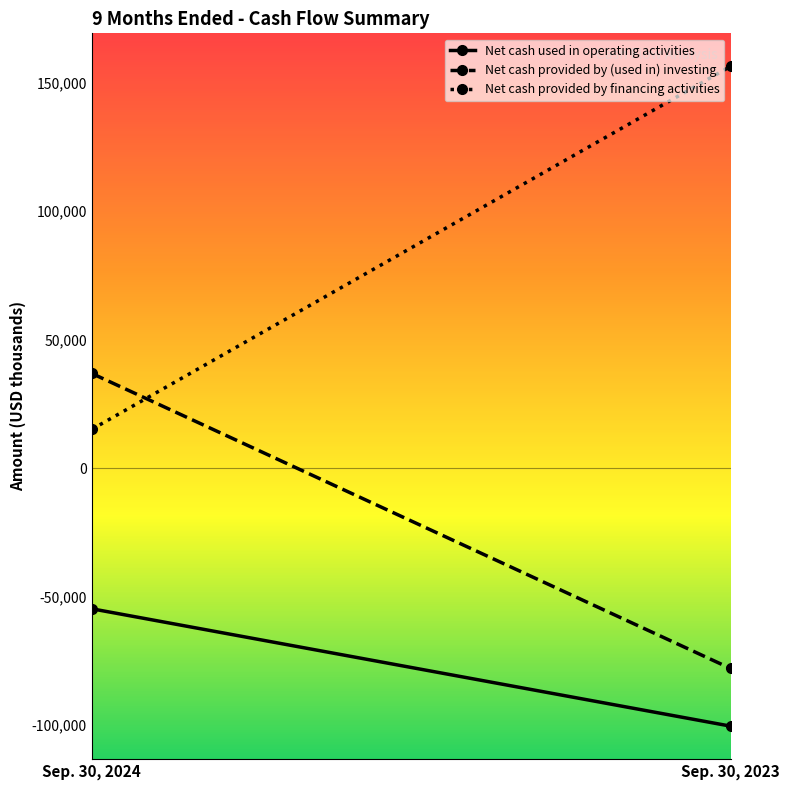

Reading left to right, what are all the values shown in this chart?

Net cash used in operating activities: Sep. 30, 2024=-54780	Sep. 30, 2023=-100482
Net cash provided by (used in) investing: Sep. 30, 2024=36867	Sep. 30, 2023=-78021
Net cash provided by financing activities: Sep. 30, 2024=15090	Sep. 30, 2023=156446